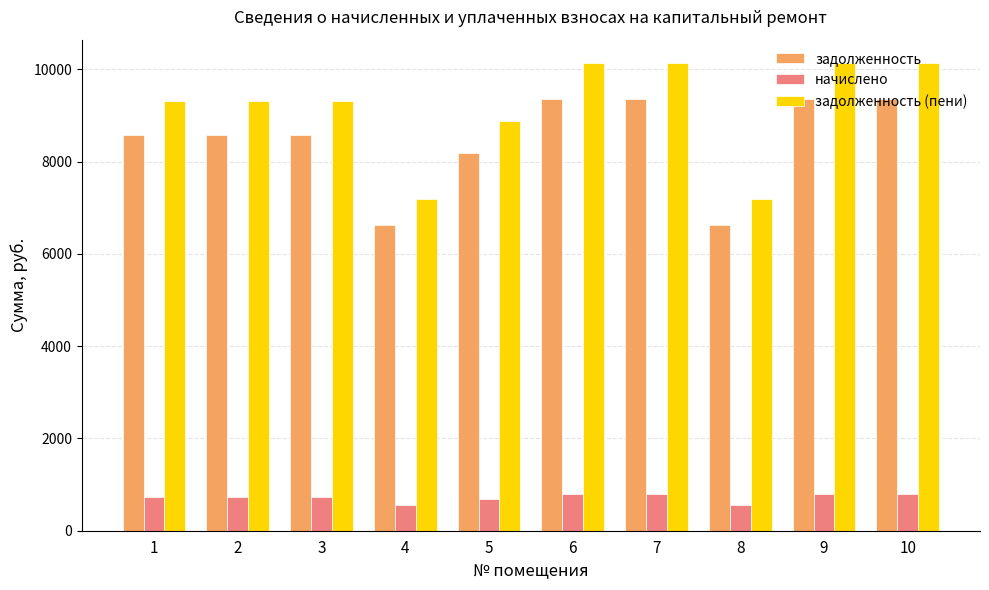

What is the maximum value shown in the chart?

10139.3